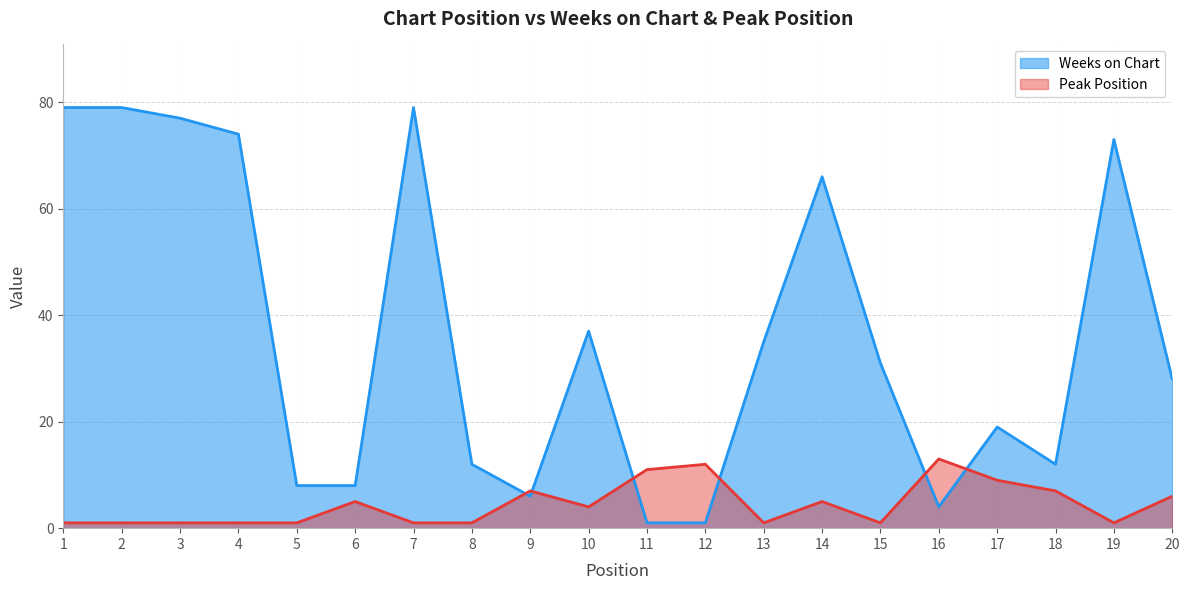

Does the chart have visible grid lines?

Yes